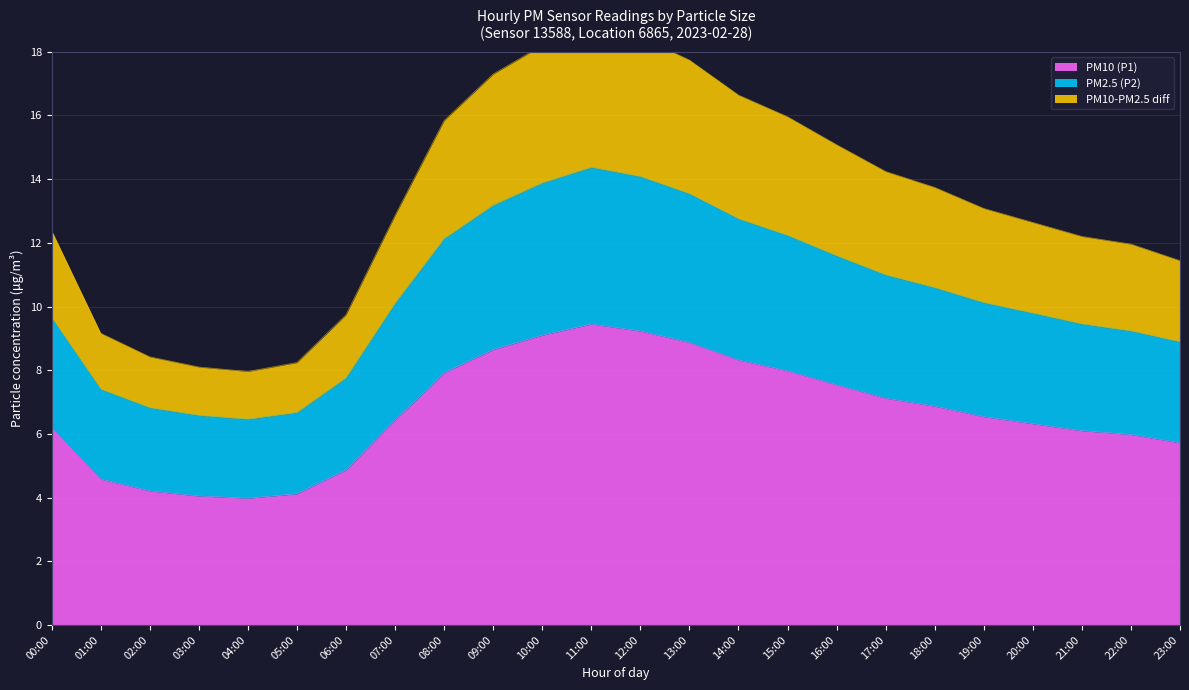

What is the label of the 17th point from the right?

07:00